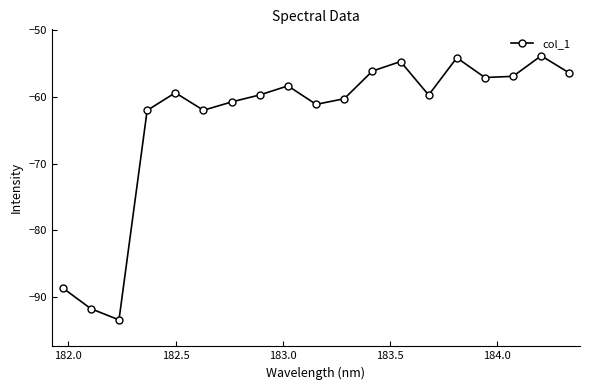

What is the value of the 6th point from the left?

-62.0